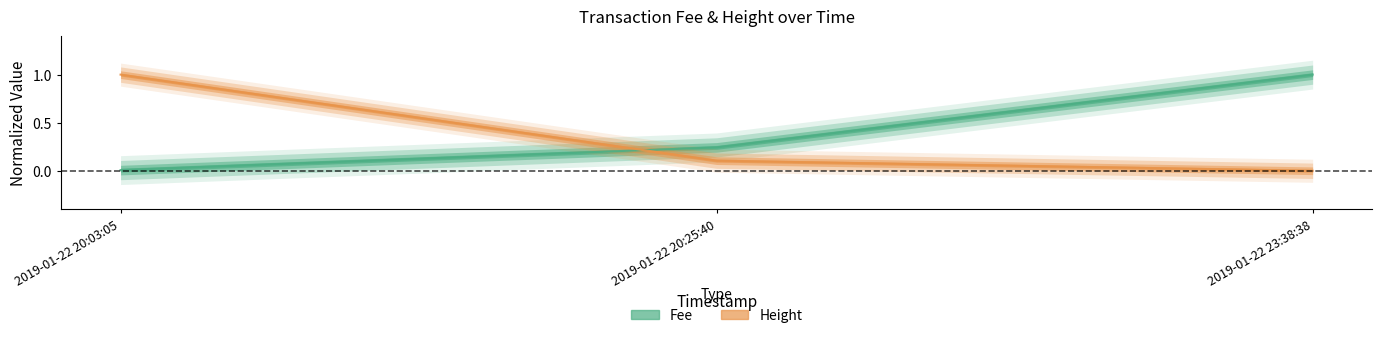

What is the difference between the Height values at 2019-01-22 23:38:38 and 2019-01-22 20:25:40?

0.1